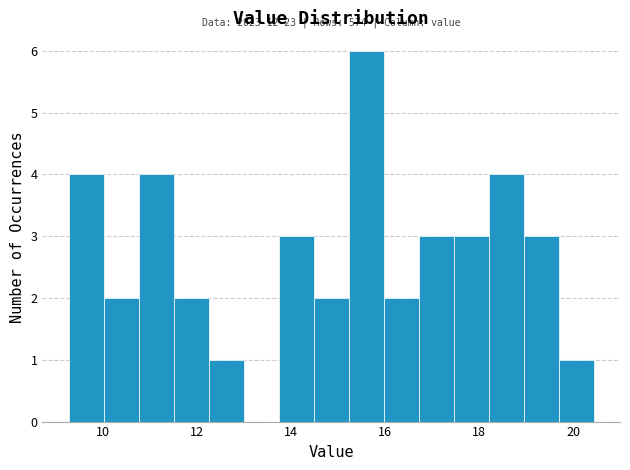

Read against the x-axis, roughly where is the centre of the tallest bar?

15.6